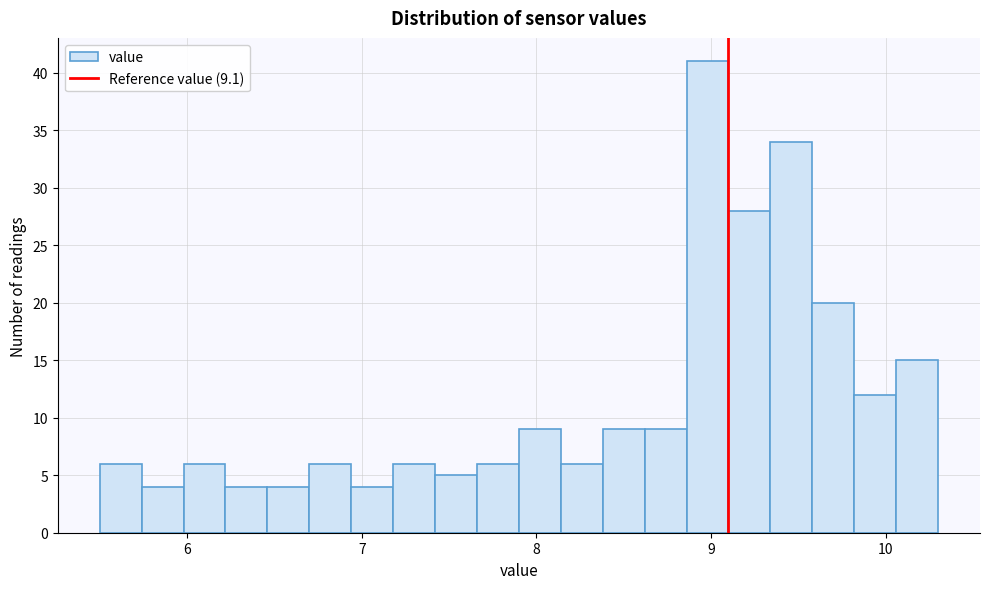

Around what value on the x-axis is the tallest bar? Give the approximate position of its centre, as read against the axis.

9.0